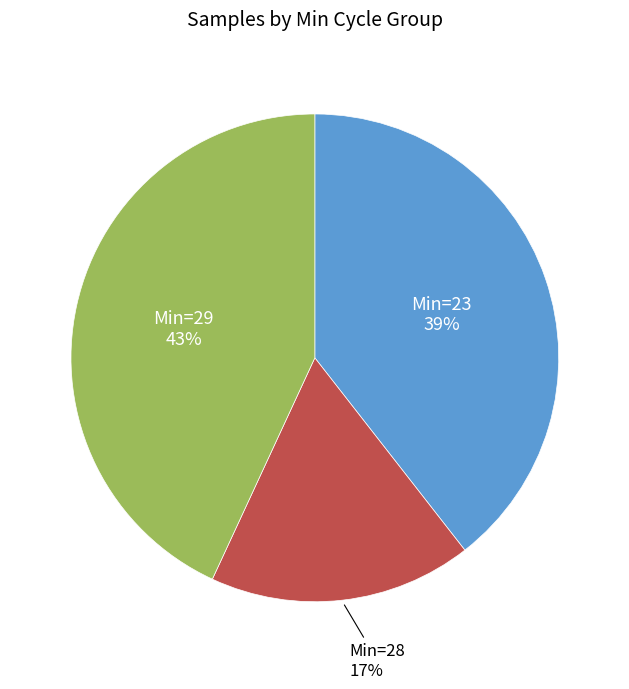

Is there a majority slice in this chart?

No